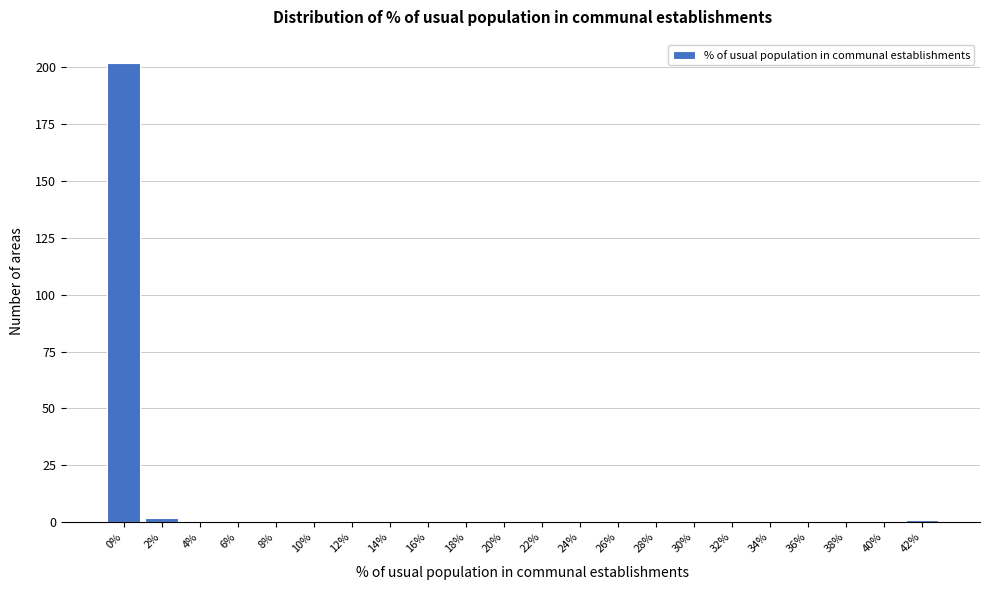

Reading right to left, extract all data points from this chart.

42%=1	40%=0	38%=0	36%=0	34%=0	32%=0	30%=0	28%=0	26%=0	24%=0	22%=0	20%=0	18%=0	16%=0	14%=0	12%=0	10%=0	8%=0	6%=0	4%=0	2%=2	0%=202